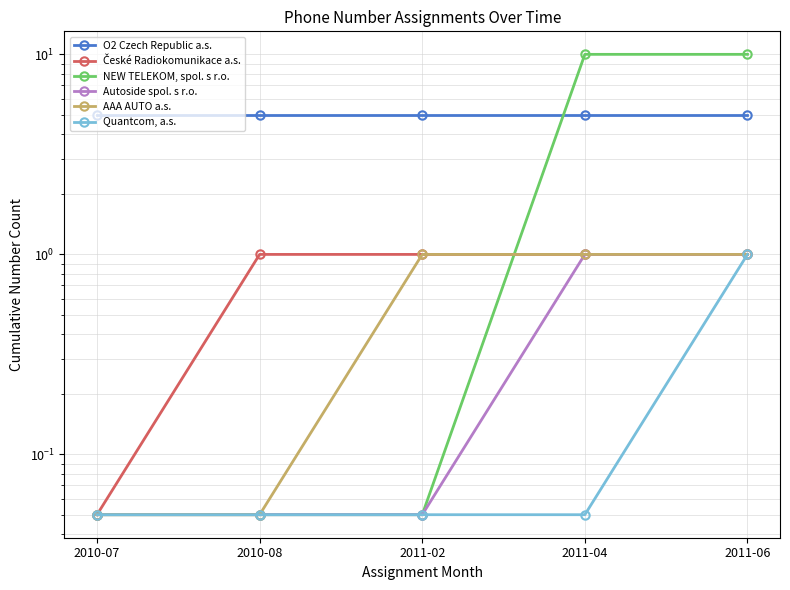

True or false: AAA AUTO a.s. and České Radiokomunikace a.s. cross at least once.

False